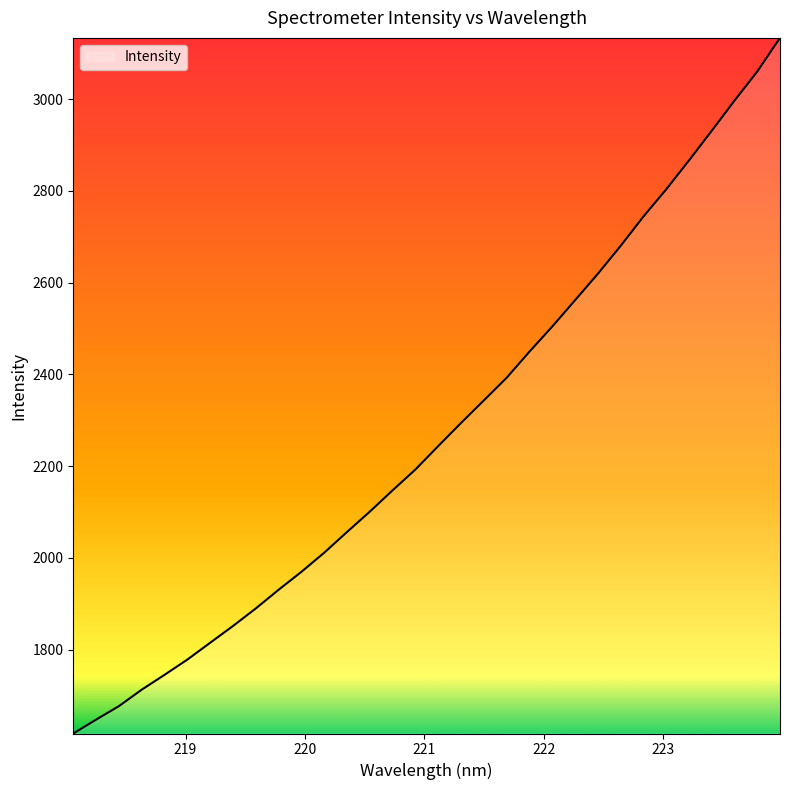

What is the maximum value shown in the chart?

3133.5